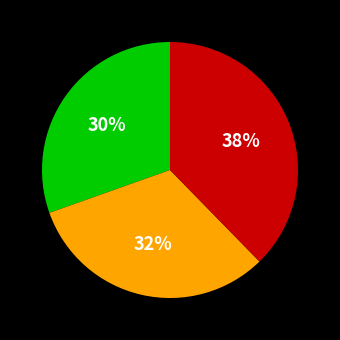

To the nearest percent, what is the average slice percentage?

33%